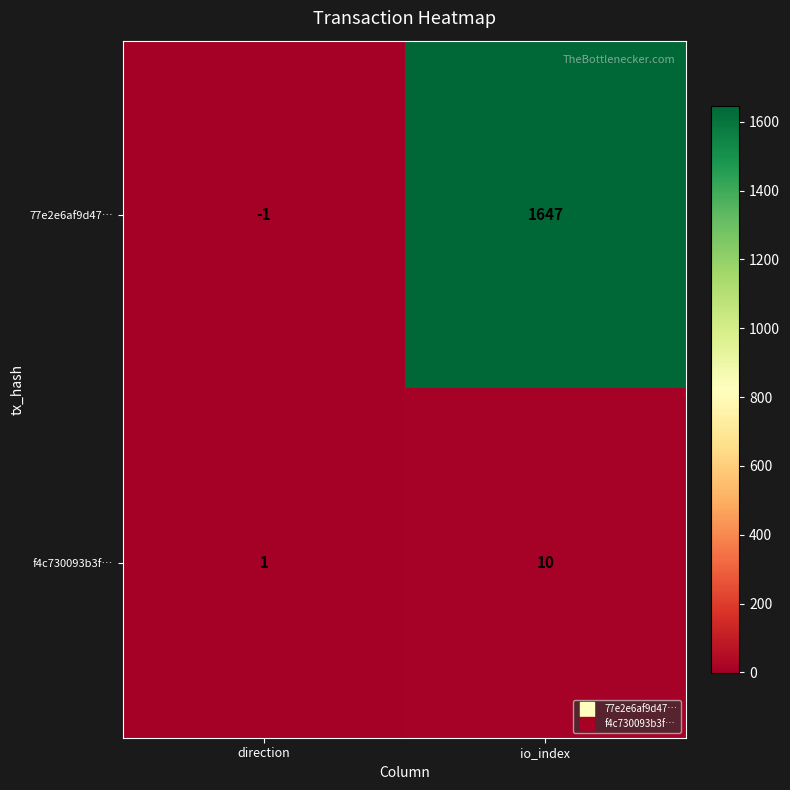

Reading left to right, transcribe all the data shown in this chart.

77e2e6af9d47…: -1	1647
f4c730093b3f…: 1	10